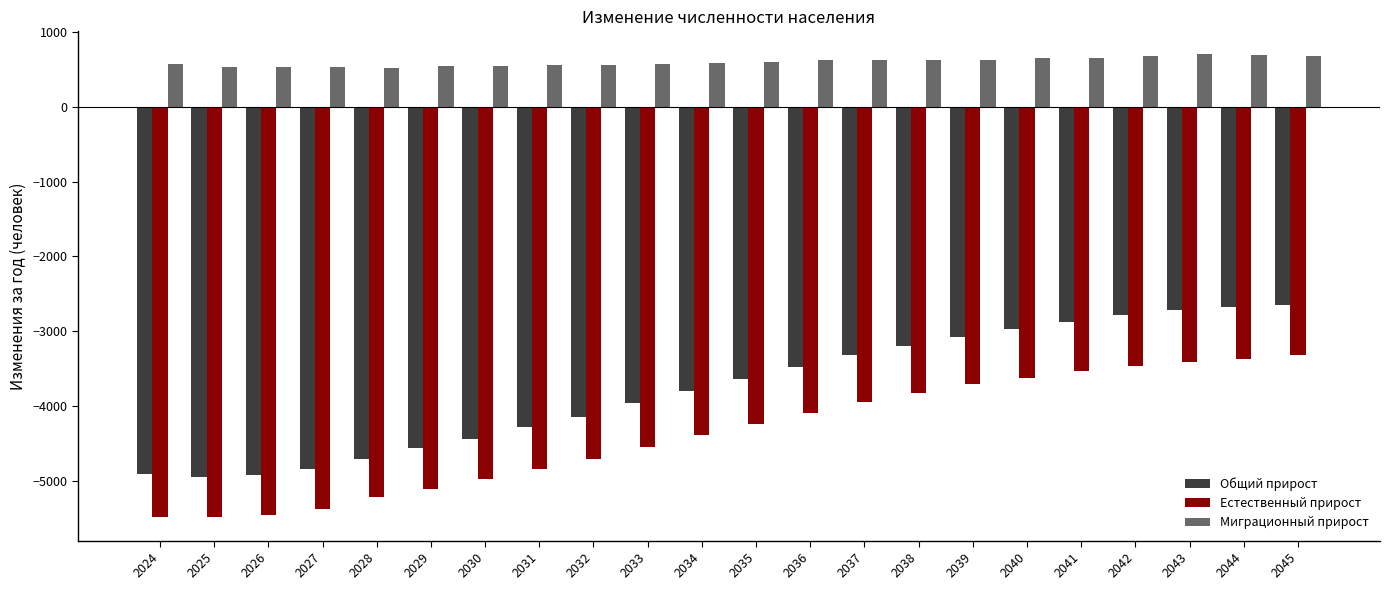

What is the lowest value of the Естественный прирост series?

-5491